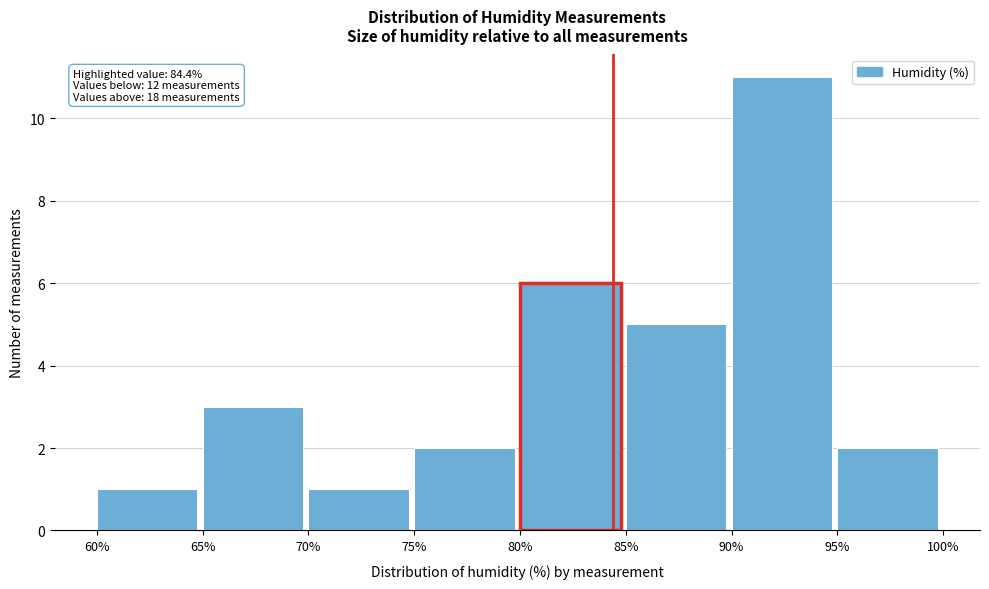

Which range on the x-axis has the tallest bar?

90% to 95%